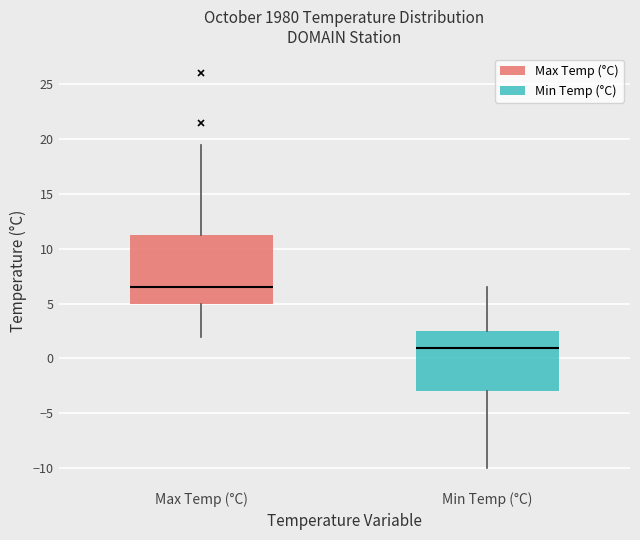

Which box is the tallest, from its lower edge to its upper edge?

Max Temp (°C)